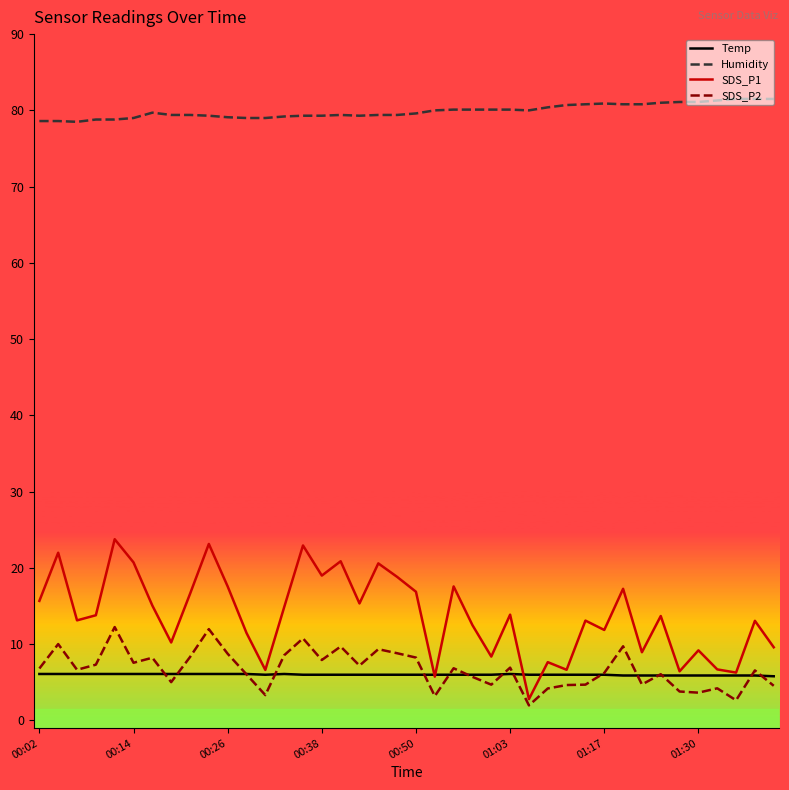

True or false: Temp and Humidity intersect in this chart.

False